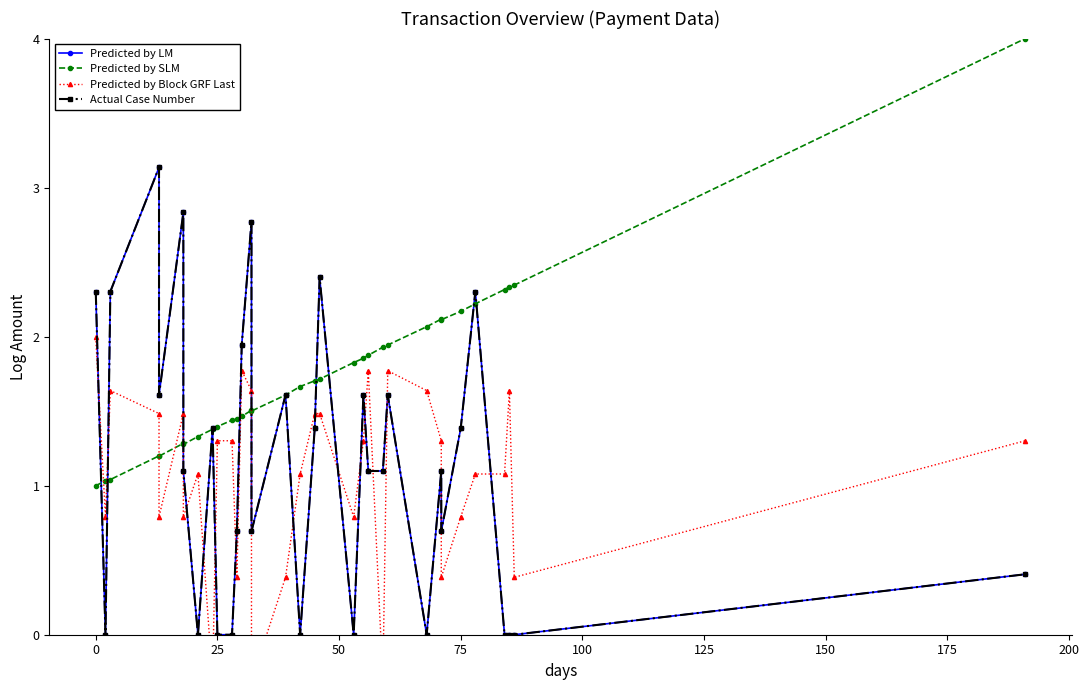

Count the number of data series in this chart.

4